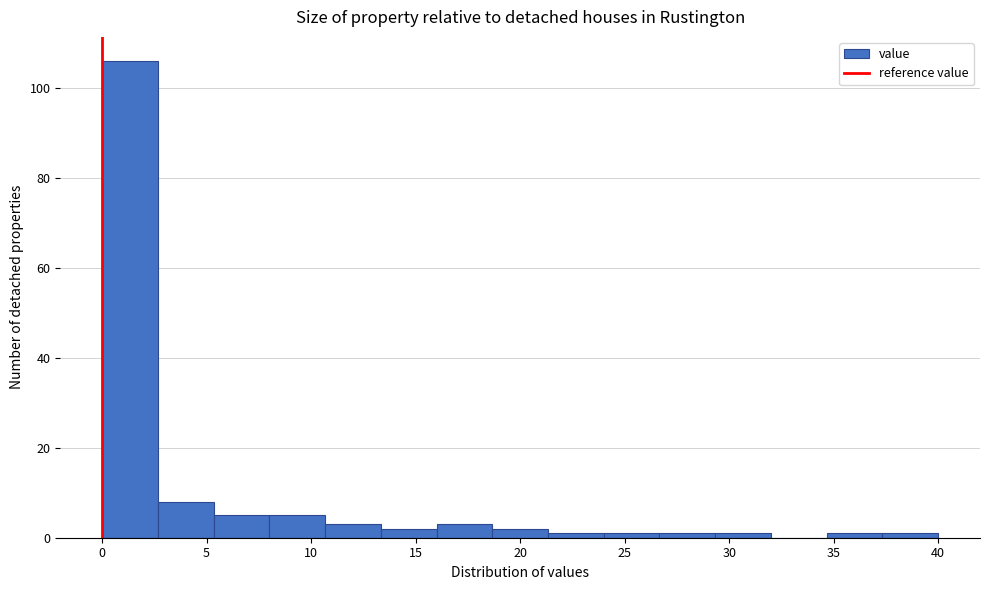

Reading left to right, transcribe this chart: for each bar, give the range it covers on the x-axis and its height. Neither the bar edges nor the heights are printed on the chart, so give them approximately, as read against the axes.

0.0 to 2.5: 106
2.5 to 5.5: 8
5.5 to 8.0: 6
8.0 to 10.5: 6
10.5 to 13.5: 4
13.5 to 16.0: 2
16.0 to 18.5: 4
18.5 to 21.5: 2
21.5 to 24.0: under 2
24.0 to 26.5: under 2
26.5 to 29.5: under 2
29.5 to 32.0: under 2
32.0 to 34.5: 0
34.5 to 37.5: under 2
37.5 to 40.0: under 2